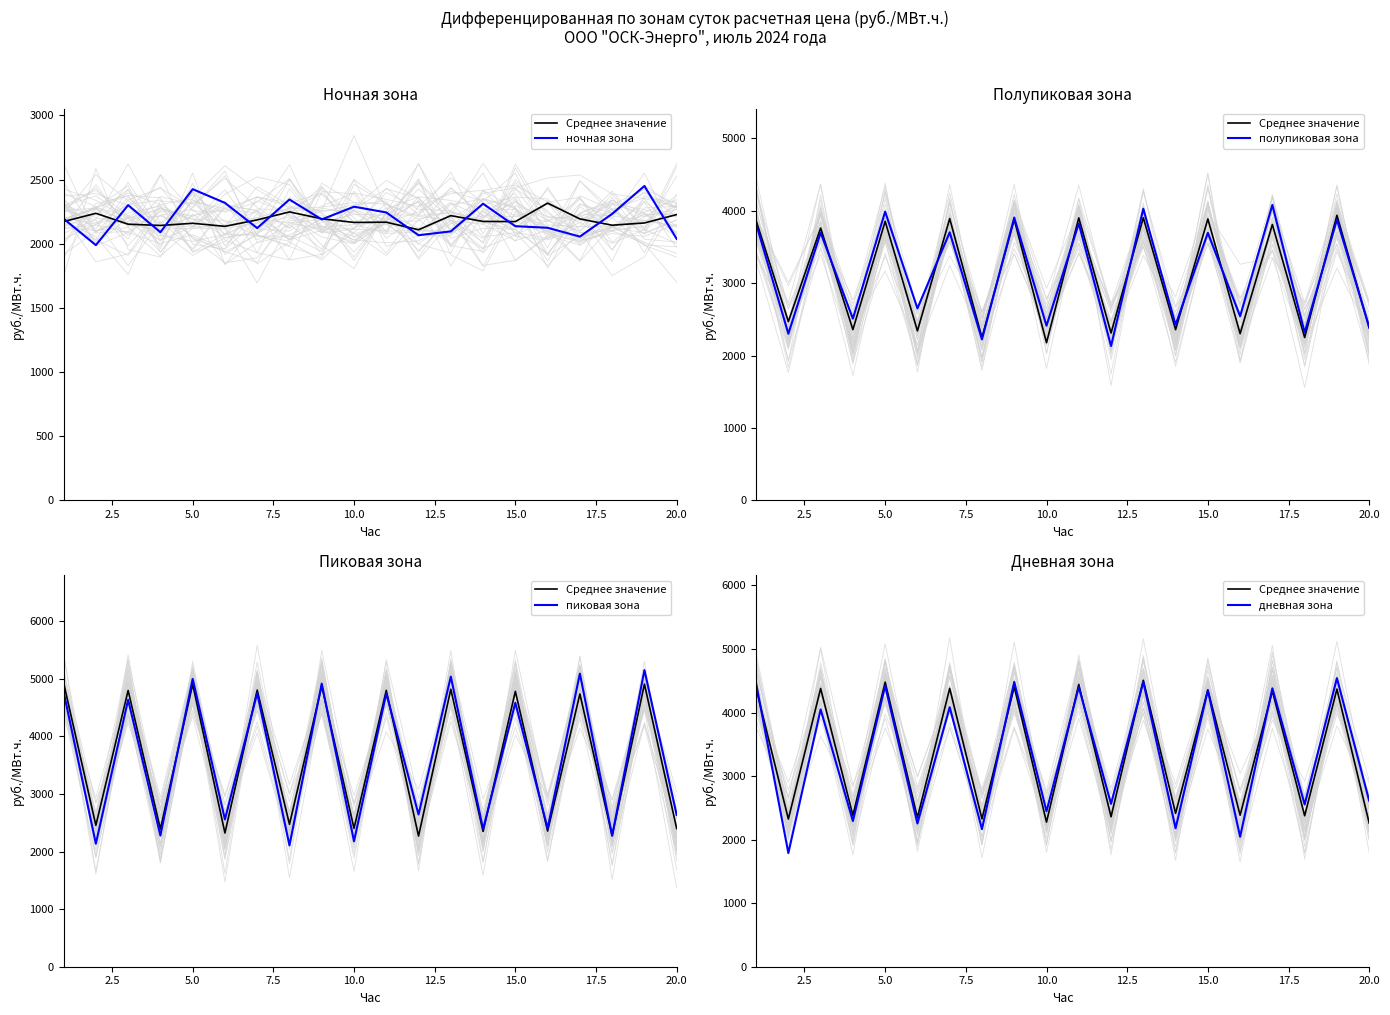

How many values in the полупиковая зона series are below 3695?

10